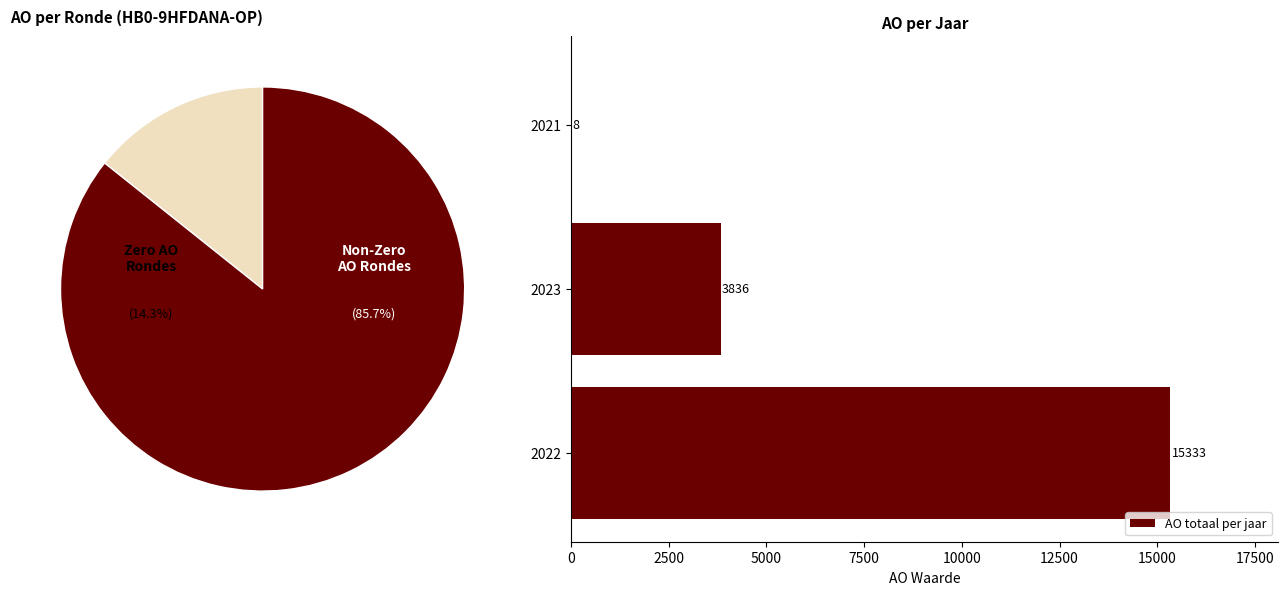

The value of AO totaal per jaar at 2021 is 8. True or false?

True